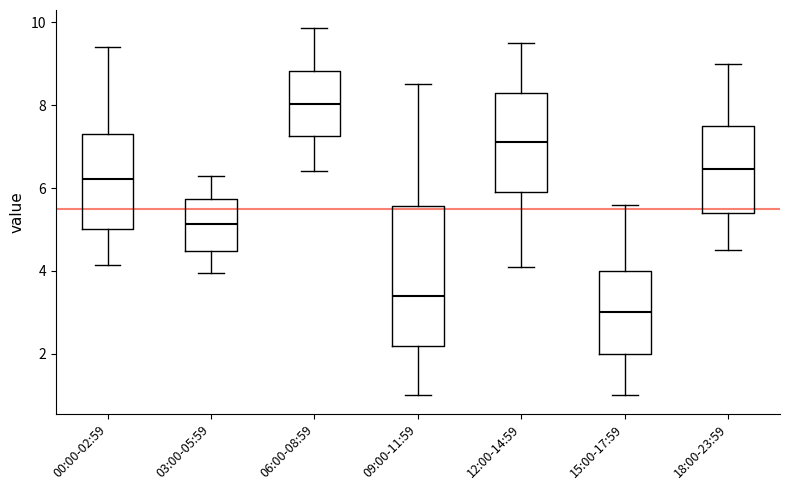

Reading left to right, transcribe this box plot: for each box, give where its median line is, the range the box spans, and where its two whiskers end, as read against the y-axis. The values are not printed on the chart, so give them approximately, as read against the axis.

00:00-02:59: median 6.2, box 5.0 to 7.2, whiskers 4.2 to 9.4
03:00-05:59: median 5.2, box 4.4 to 5.8, whiskers 4.0 to 6.4
06:00-08:59: median 8.0, box 7.2 to 8.8, whiskers 6.4 to 9.8
09:00-11:59: median 3.4, box 2.2 to 5.6, whiskers 1.0 to 8.6
12:00-14:59: median 7.2, box 6.0 to 8.4, whiskers 4.2 to 9.6
15:00-17:59: median 3.0, box 2.0 to 4.0, whiskers 1.0 to 5.6
18:00-23:59: median 6.4, box 5.4 to 7.6, whiskers 4.6 to 9.0